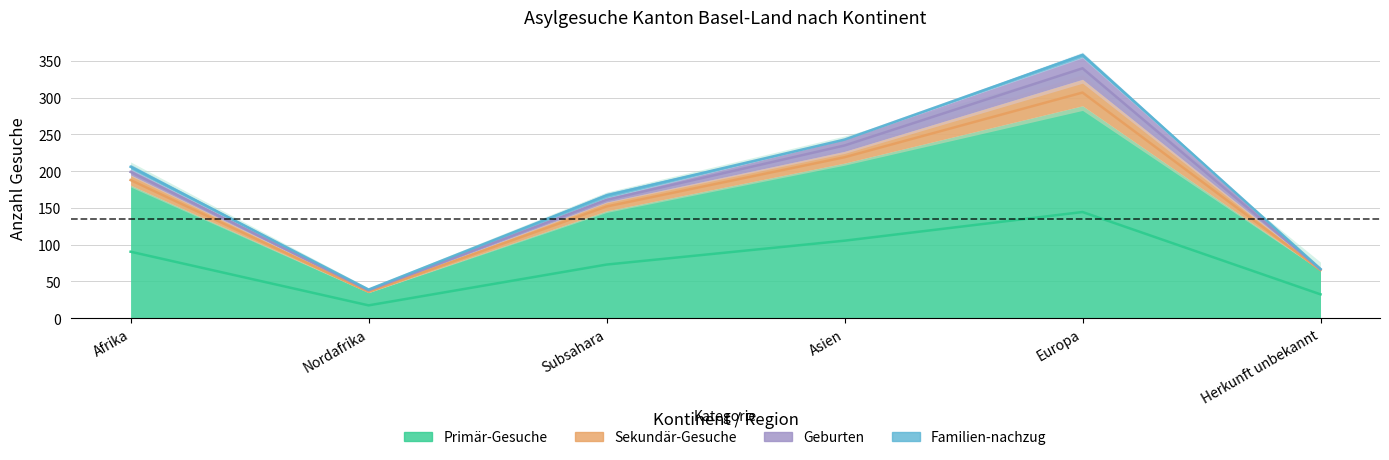

What is the value of the Primär-Gesuche point at the 1st from the left?

181